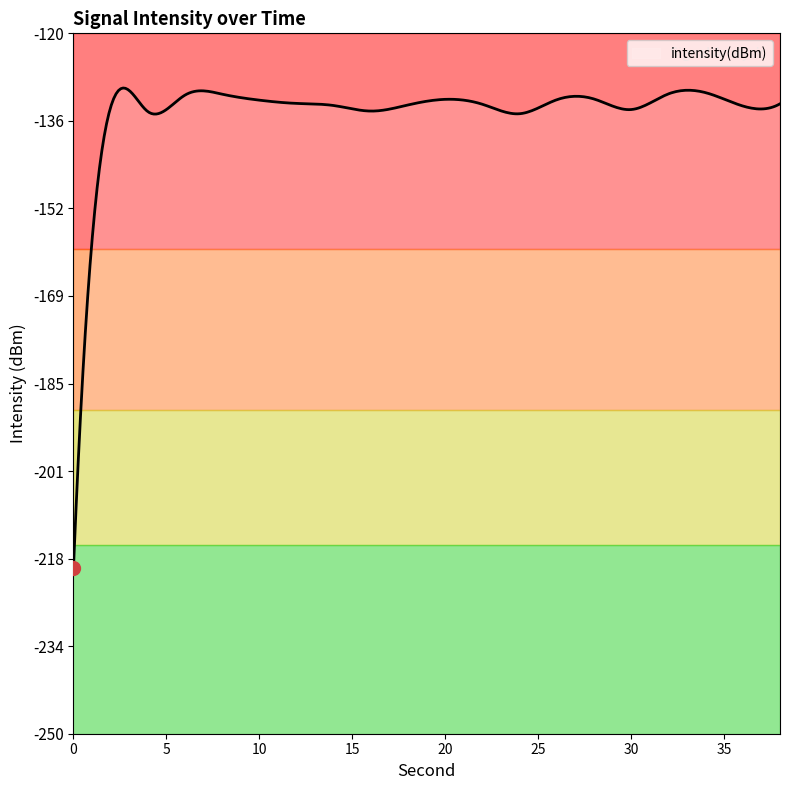

What is the smallest value displayed?

-219.2